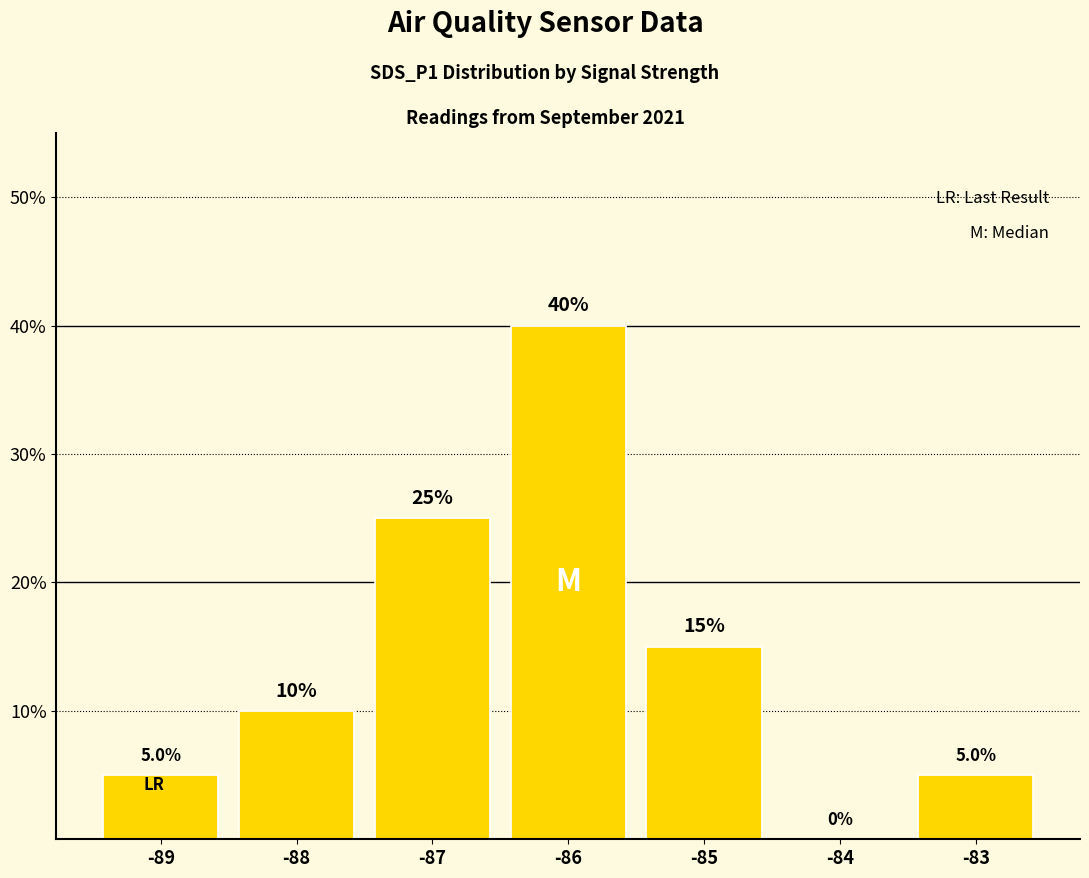

What is the change in value from -84 to -83?

+5